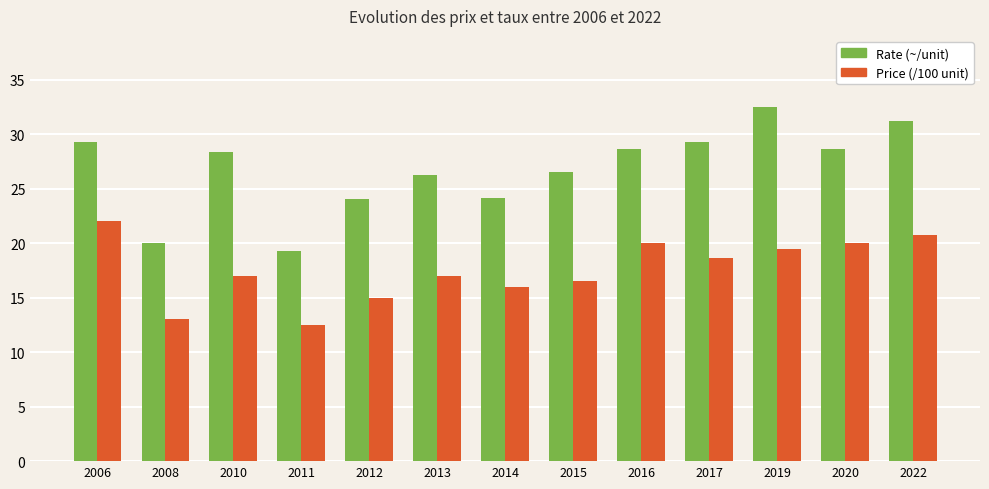

List the series in order of their peak value, lowest first.

Price (/100 unit), Rate (~/unit)